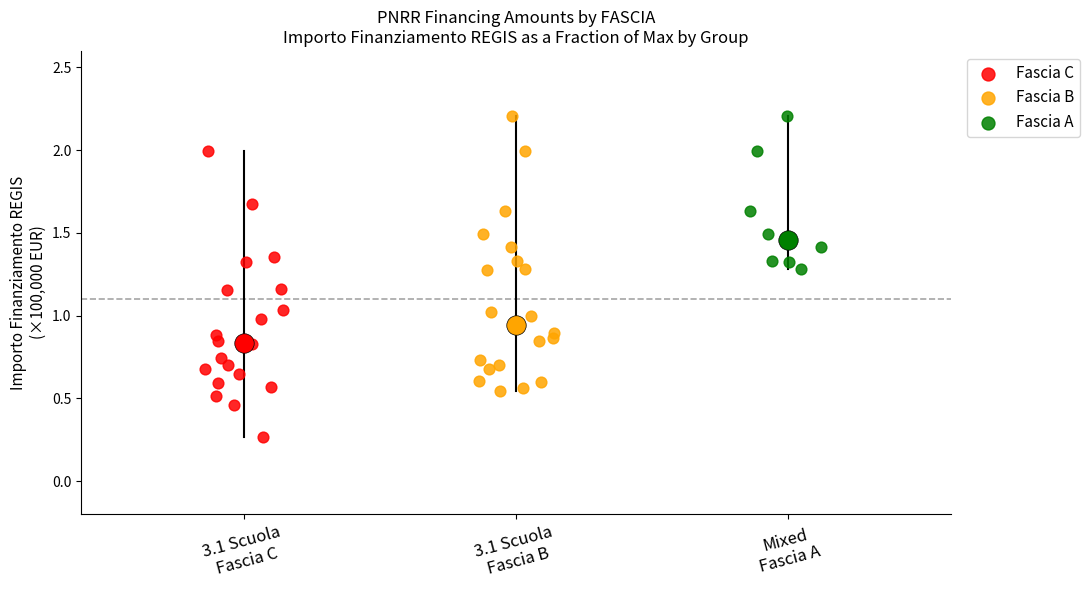

Which series has the largest Y range (max minus min)?

Fascia C